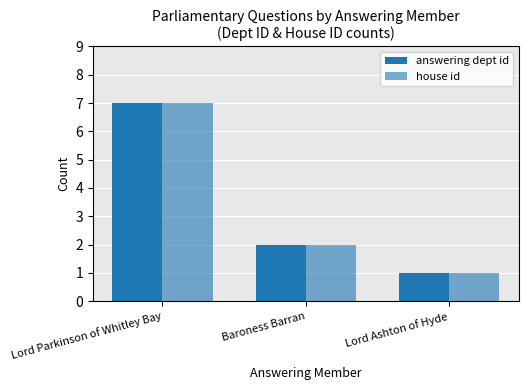

What is the approximate value of answering dept id at Baroness Barran?

2